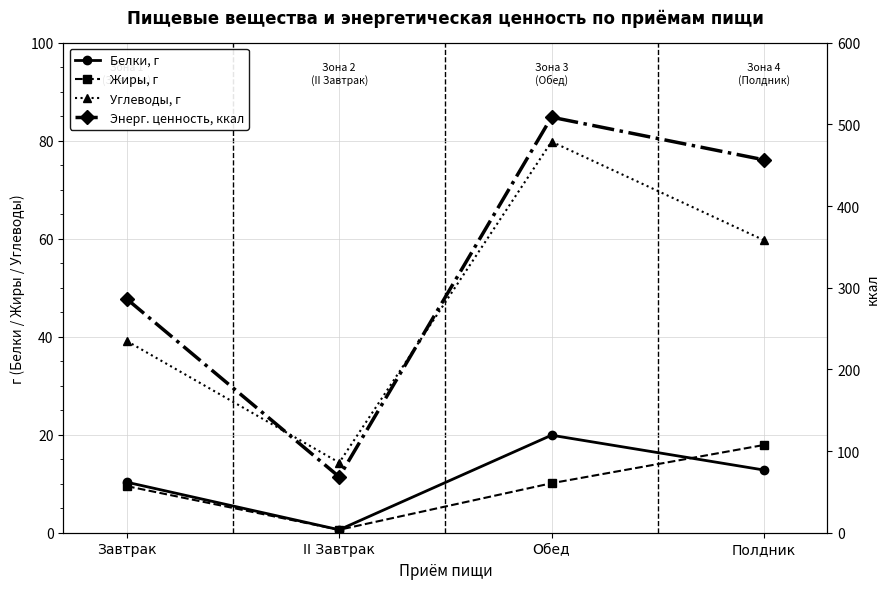

What is the minimum value shown in the chart?

0.6